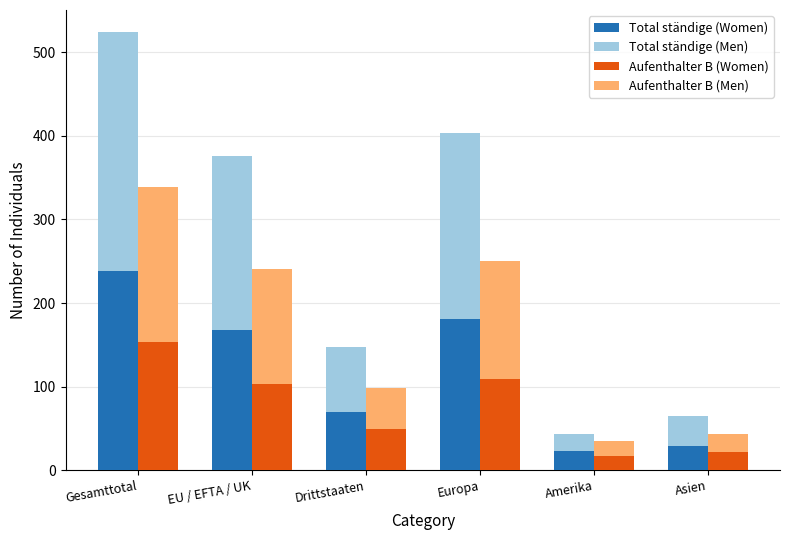

Where is Aufenthalter B (Men) nearest to the value 102?

EU / EFTA / UK